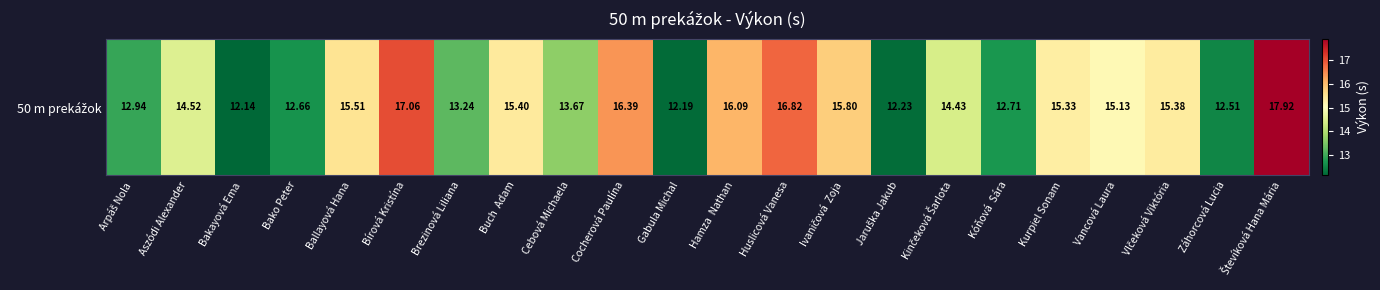

What is the ratio of the value at Aszódi Alexander to the value at Kinčeková Šarlota?

1.0